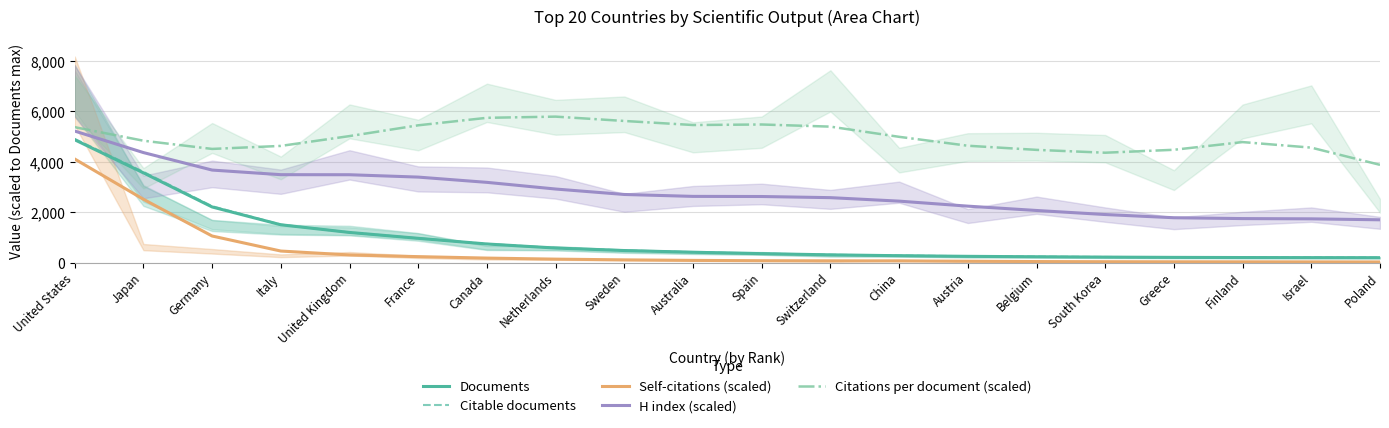

What is the difference between the maximum and minimum values in the Self-citations (scaled) series?

4086.4